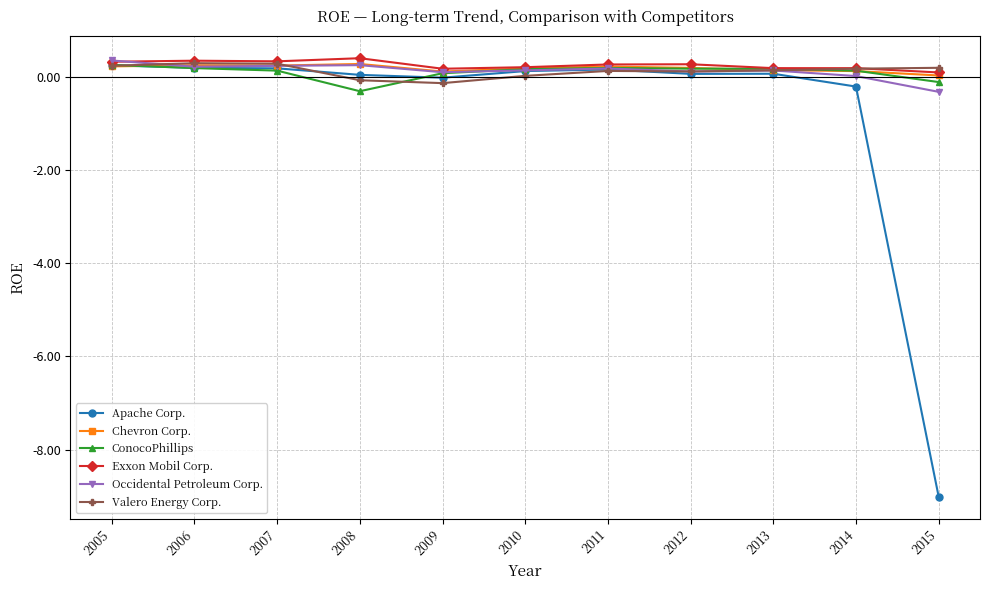

Does the chart have visible grid lines?

Yes